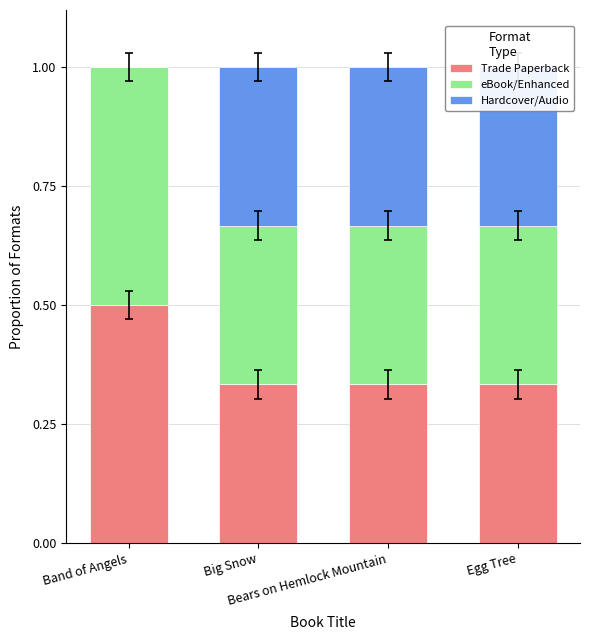

The eBook/Enhanced series shows 0.6 at Bears on Hemlock Mountain. True or false?

False